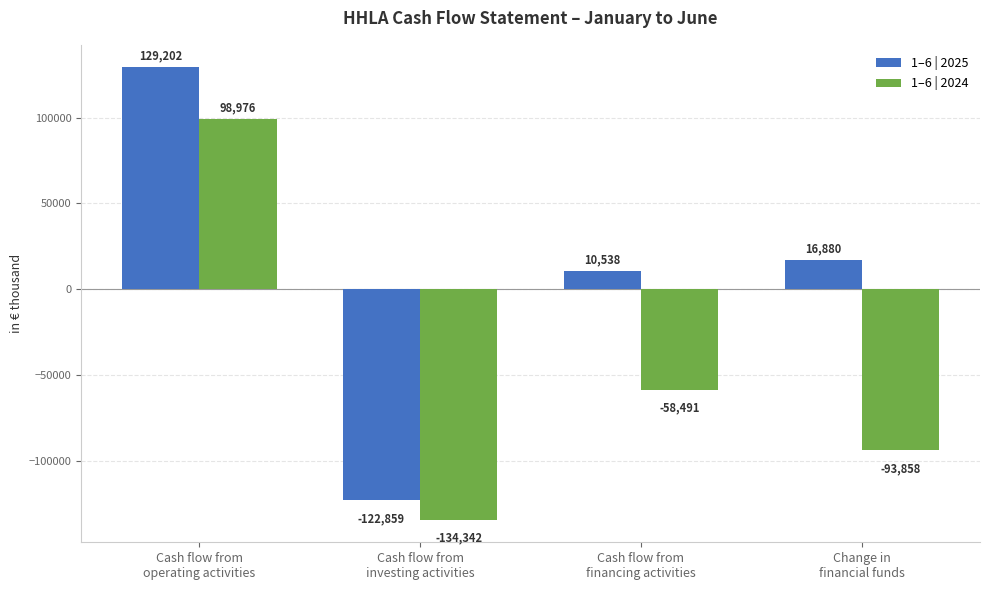

Reading right to left, transcribe all the data shown in this chart.

1–6 | 2025: 16880	10538	-122859	129202
1–6 | 2024: -93858	-58491	-134342	98976